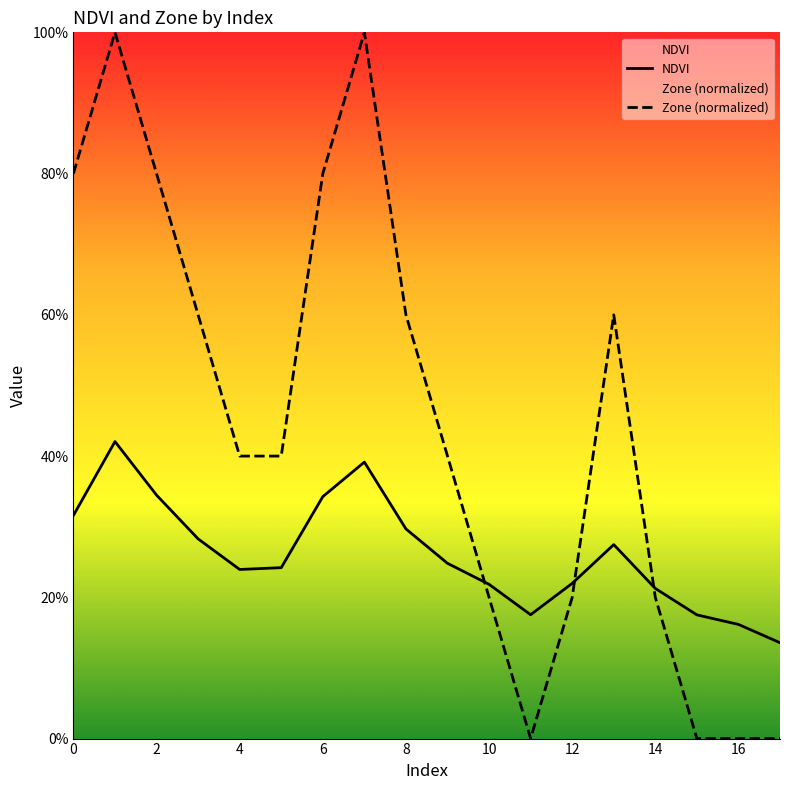

List the series in order of their overall mean, highest first.

Zone (normalized), NDVI